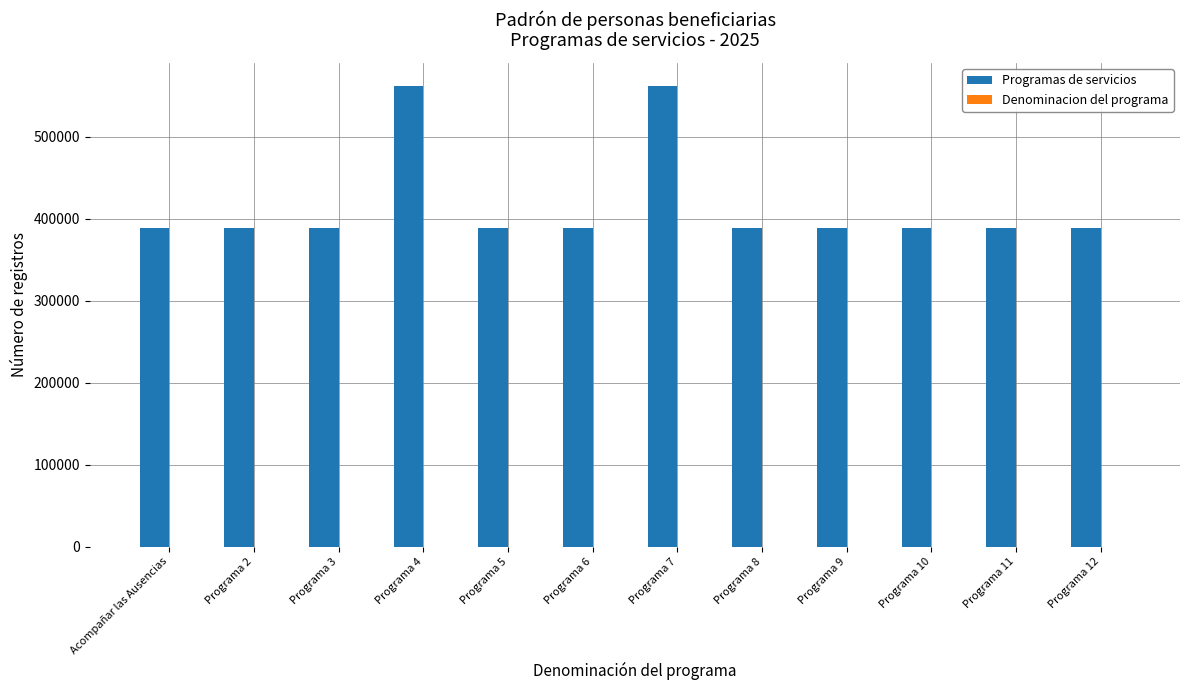

The Programas de servicios series shows 389357 at Programa 8. True or false?

True